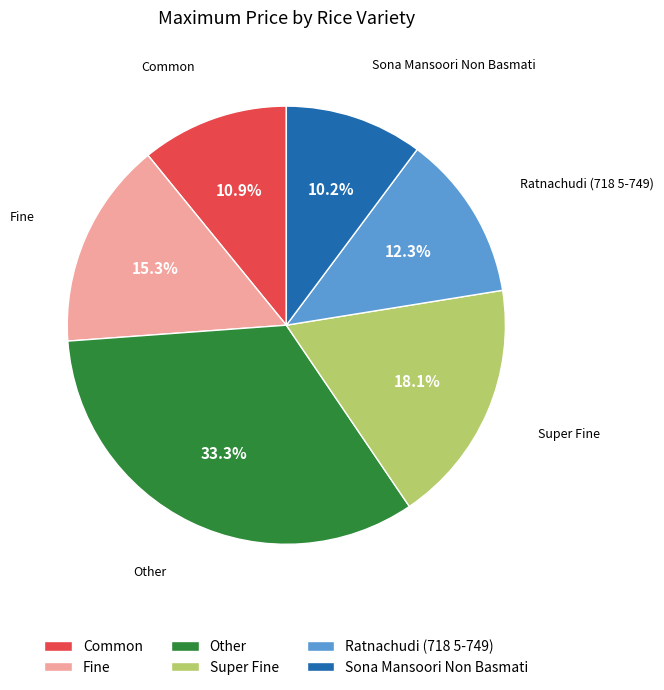

What percentage is NOT represented by Super Fine?

81.9%